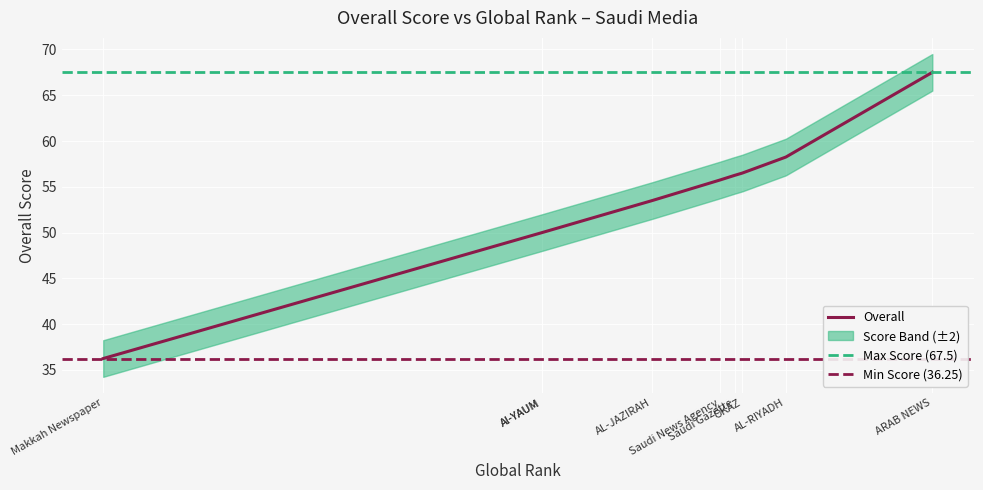

Is it true that the value at Makkah Newspaper is 17.3?

False